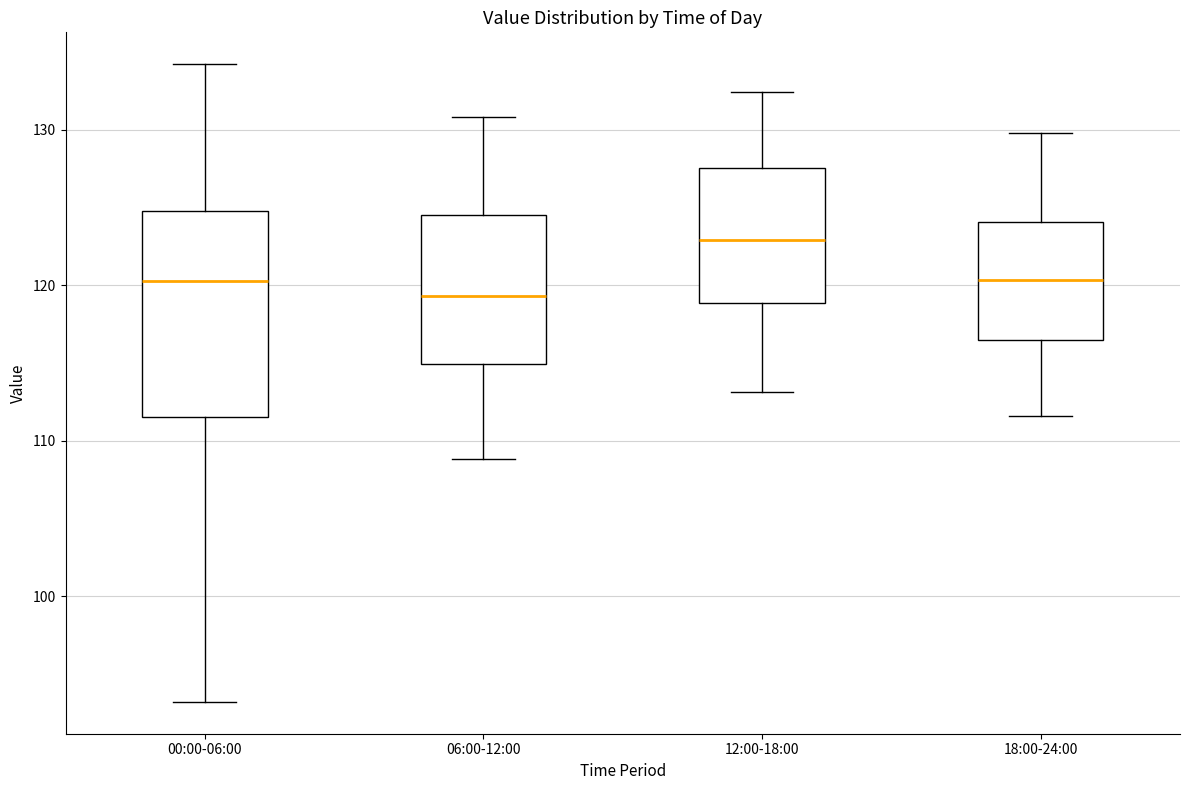

Where does the lower whisker of the box for 18:00-24:00 end on the y-axis? The values are not printed on the chart, so give them approximately, as read against the axis.

112